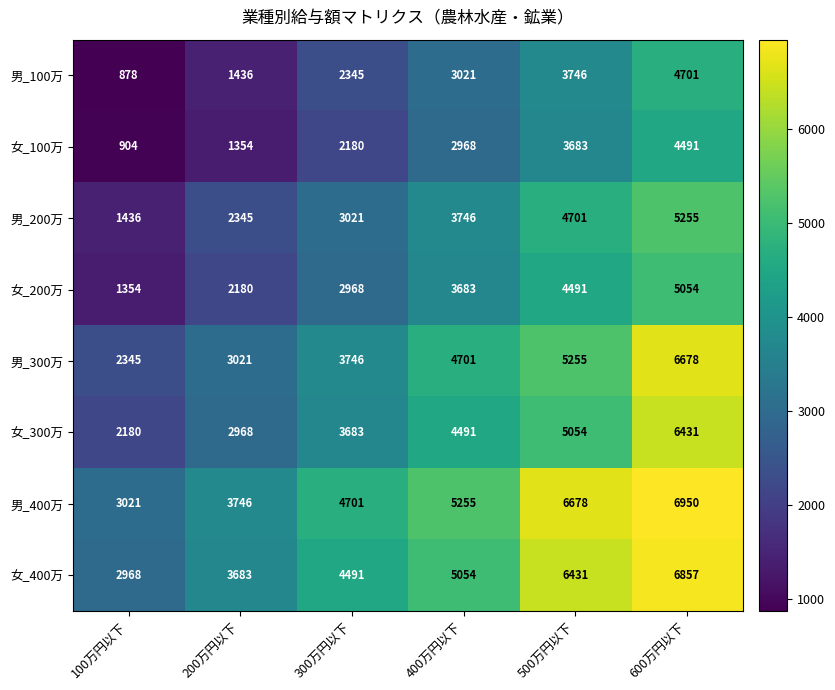

What is the greatest value displayed?

6950